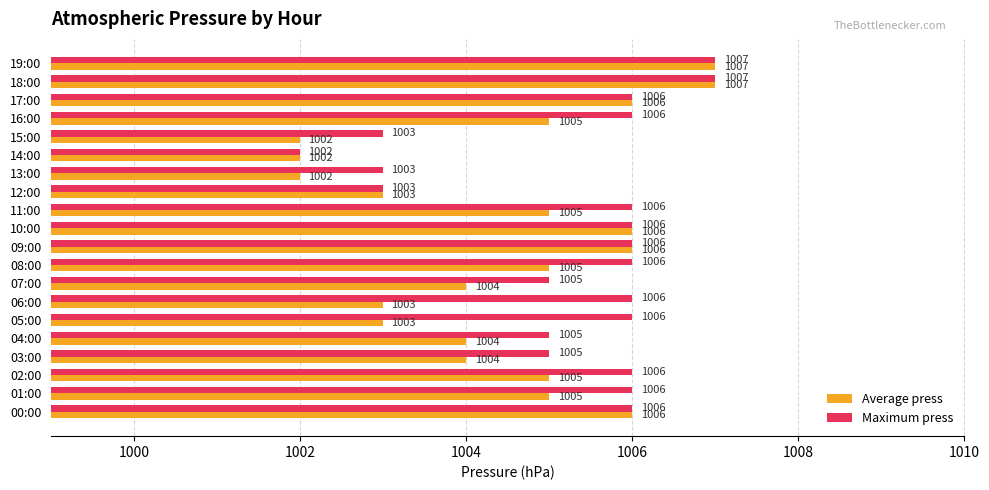

Which series has the largest total across all categories?

Maximum press